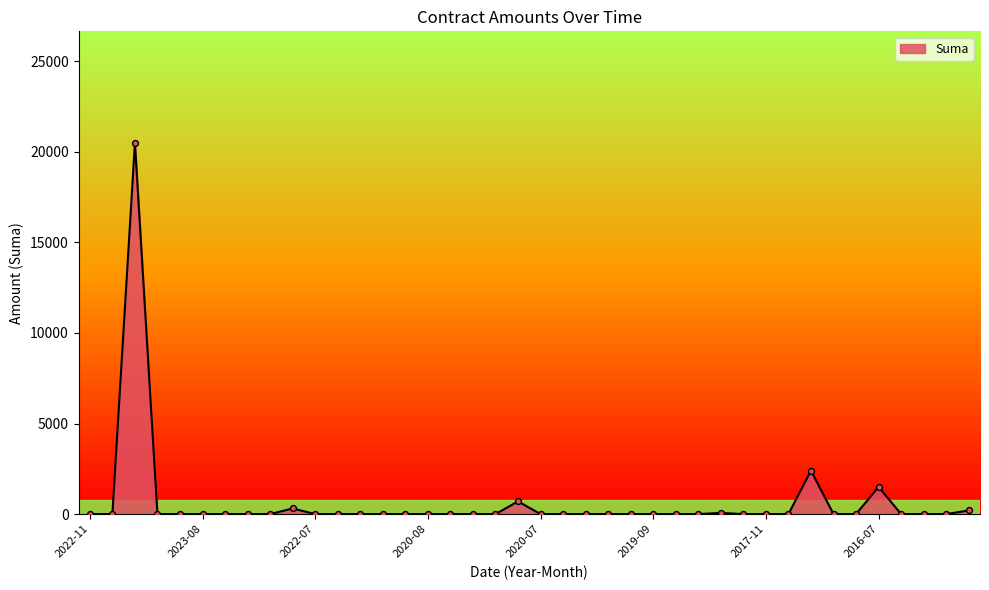

What is the maximum value shown in the chart?

20500.0